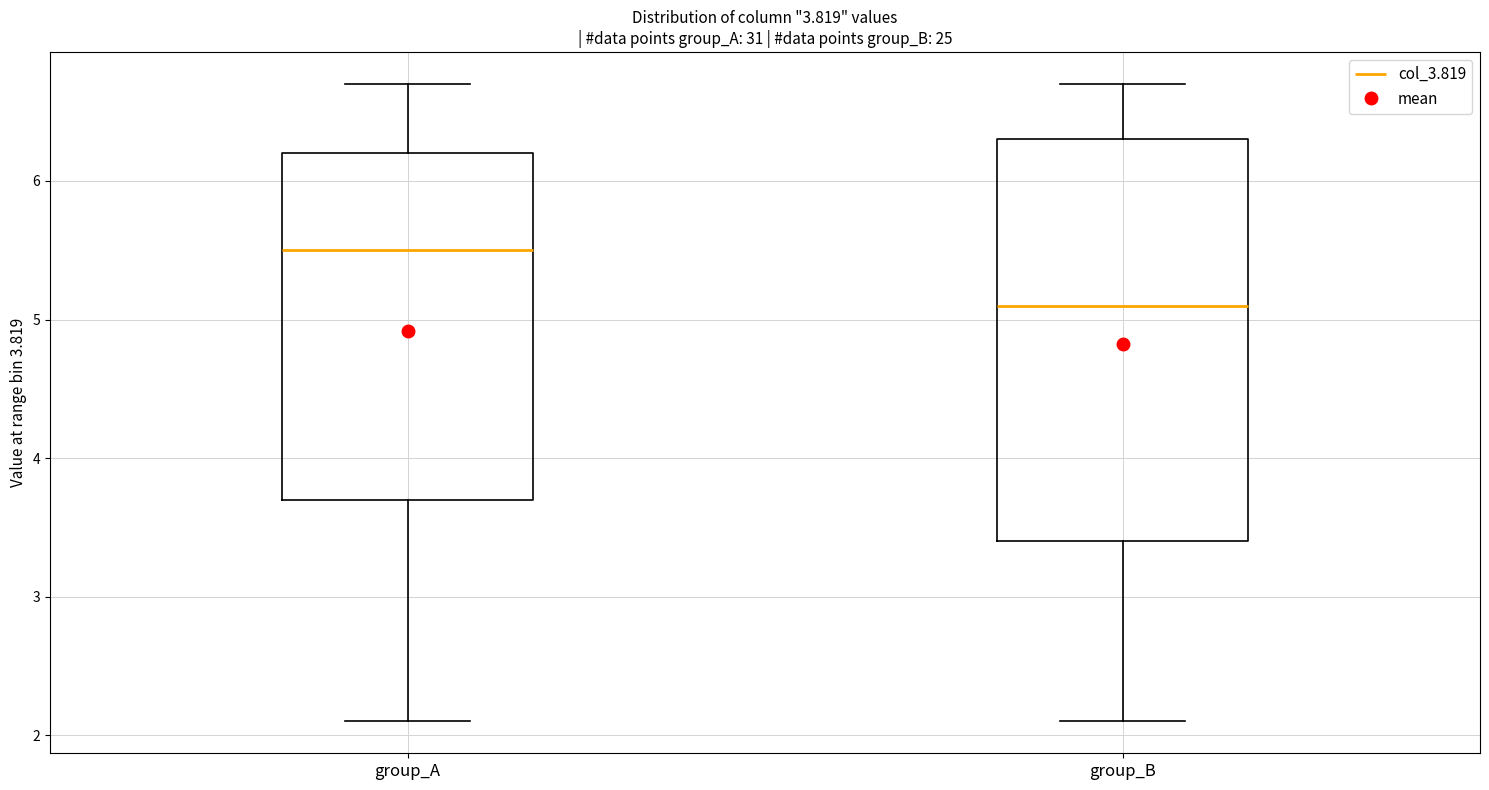

Comparing the boxes themselves (not the whiskers), which one is the tallest?

group_B